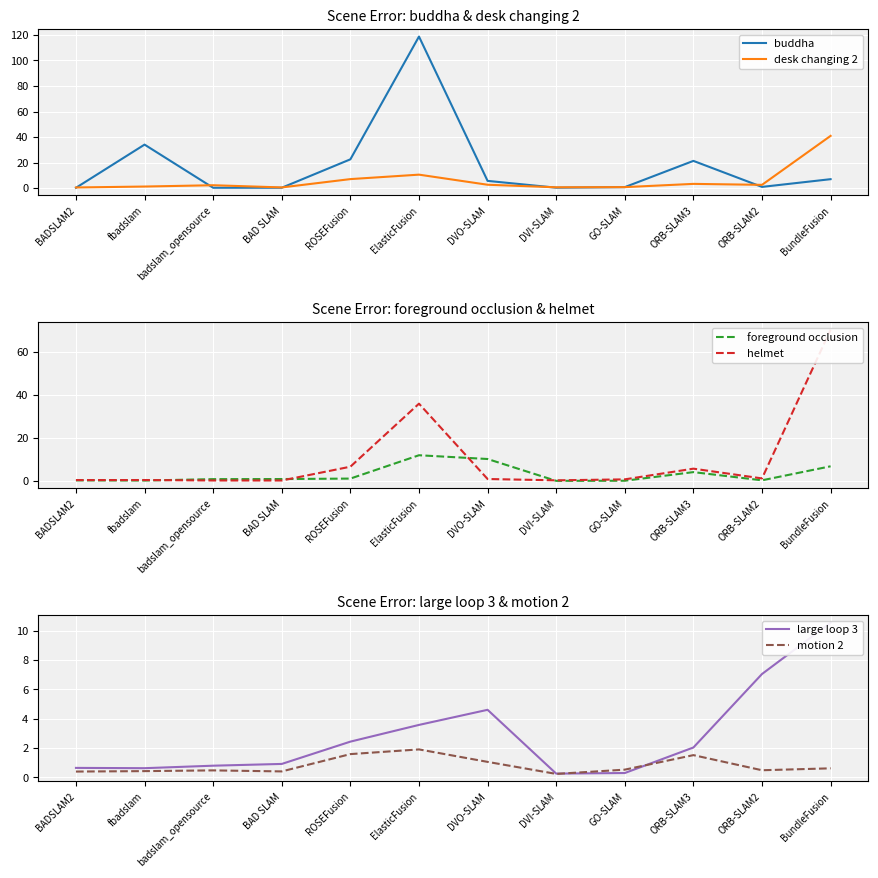

What is the greatest value displayed?

118.8